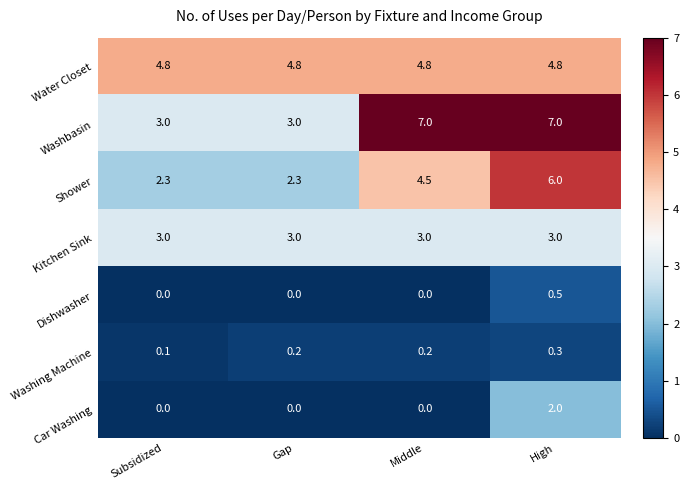

What value does the Kitchen Sink series have at Middle?

3.0